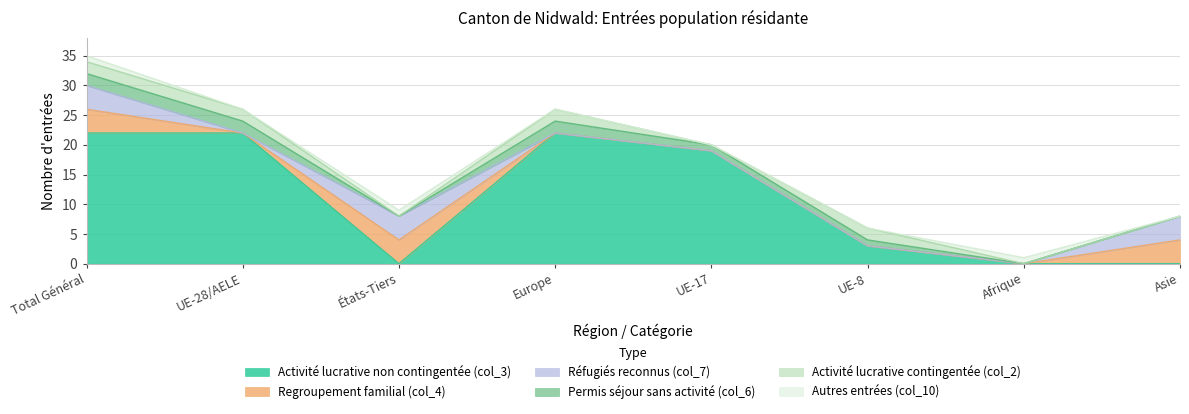

The value of Permis séjour sans activité (col_6) at Total Général is 2. True or false?

True